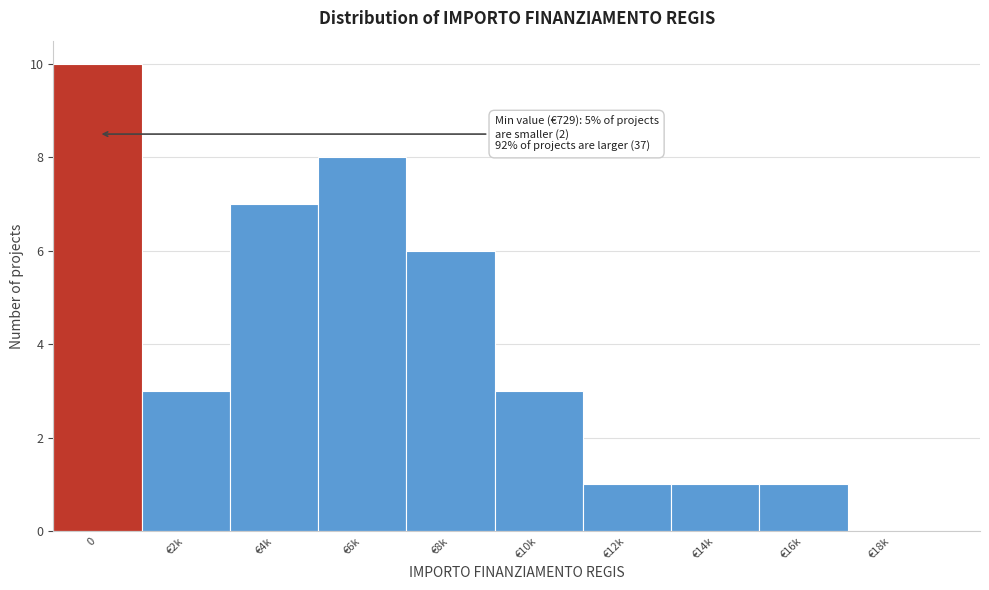

Reading right to left, list all the values displayed in this chart.

€18k=0	€16k=1	€14k=1	€12k=1	€10k=3	€8k=6	€6k=8	€4k=7	€2k=3	0=10